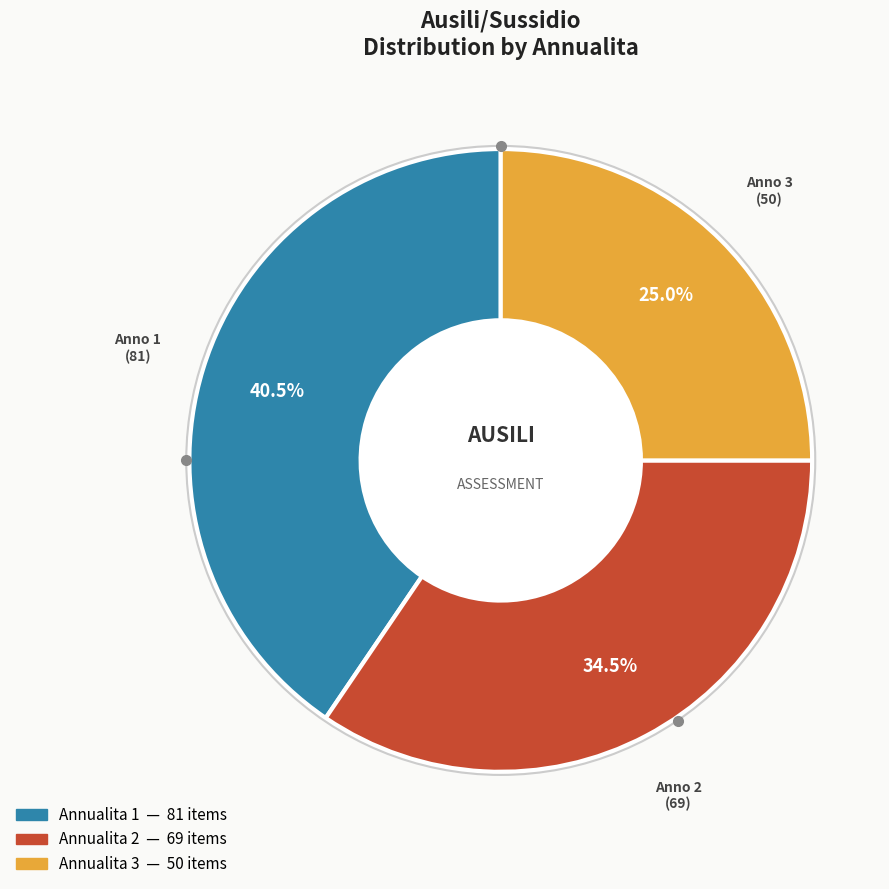

Is there a majority slice in this chart?

No